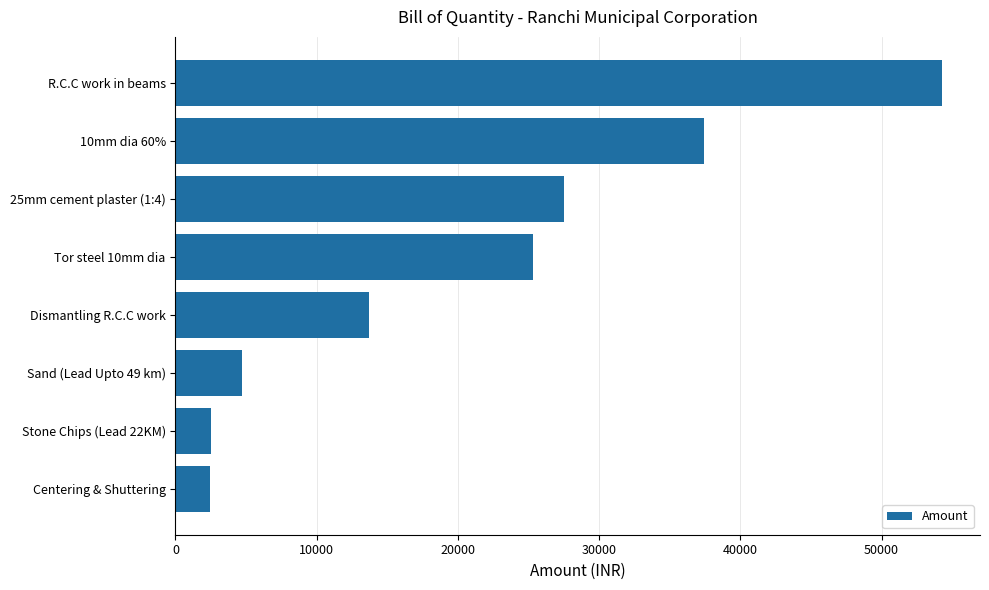

Is it true that the value at 25mm cement plaster (1:4) is 27517.1?

True